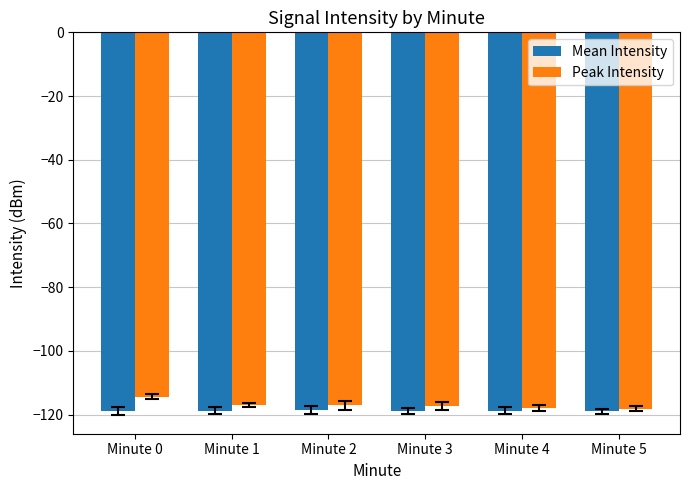

Which series has the widest spread of values?

Peak Intensity